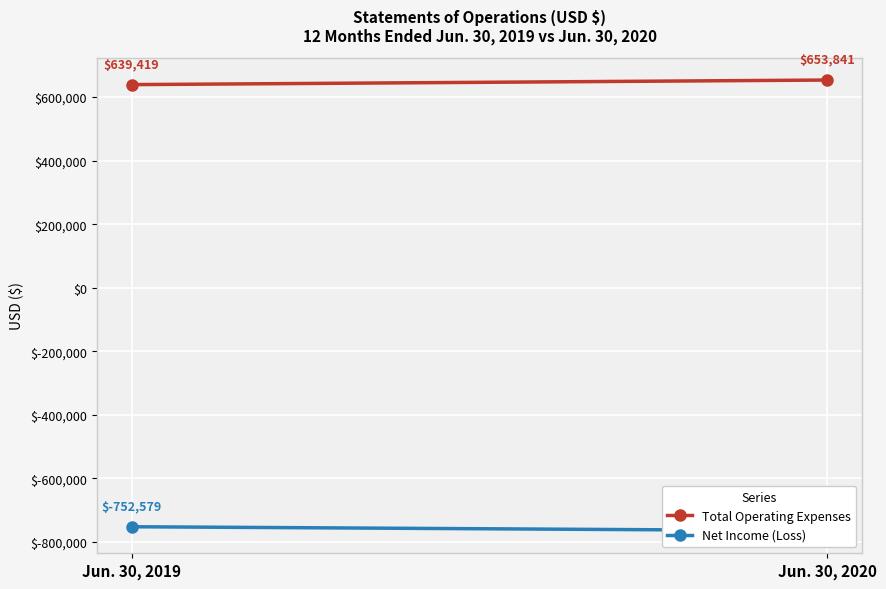

List the labels in order of Net Income (Loss) value, largest first.

Jun. 30, 2019, Jun. 30, 2020